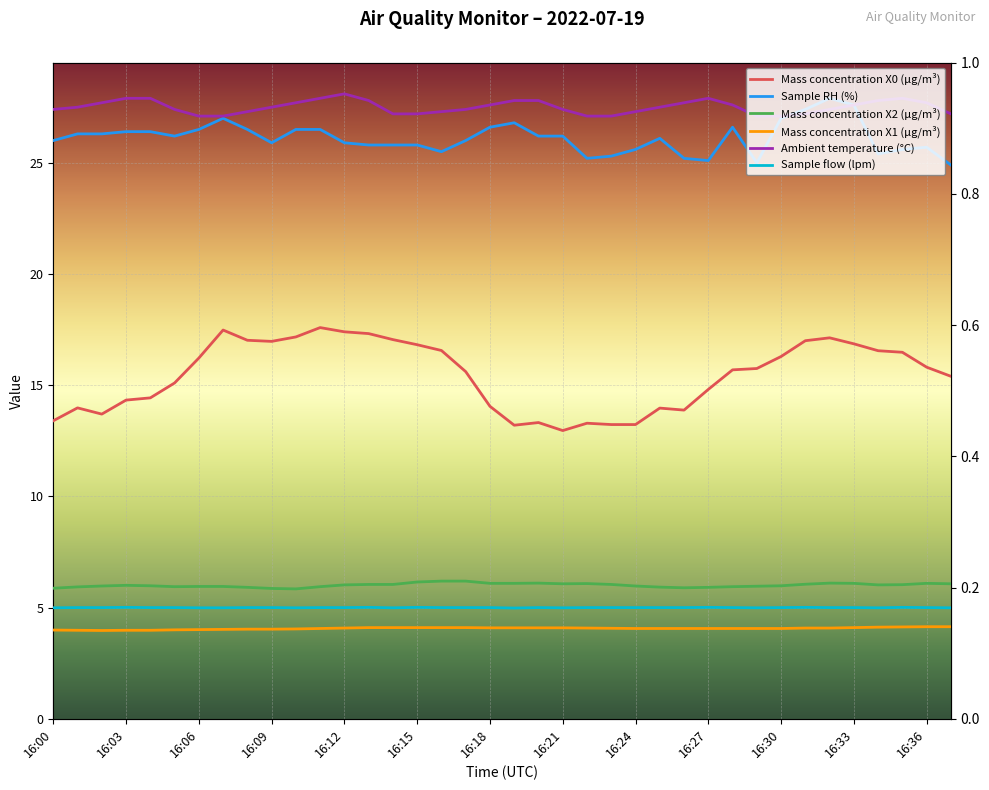

Count the number of categories in the chart.

38